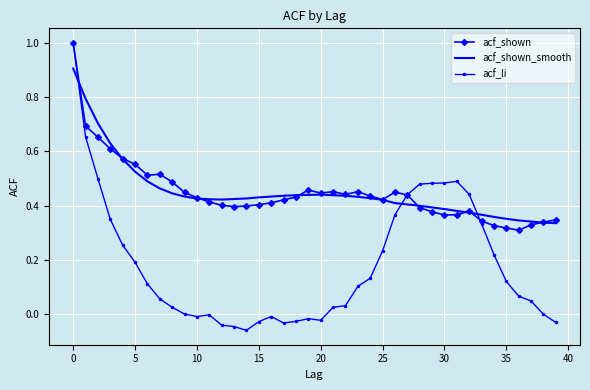

Which series has the largest range (max minus min)?

acf_li